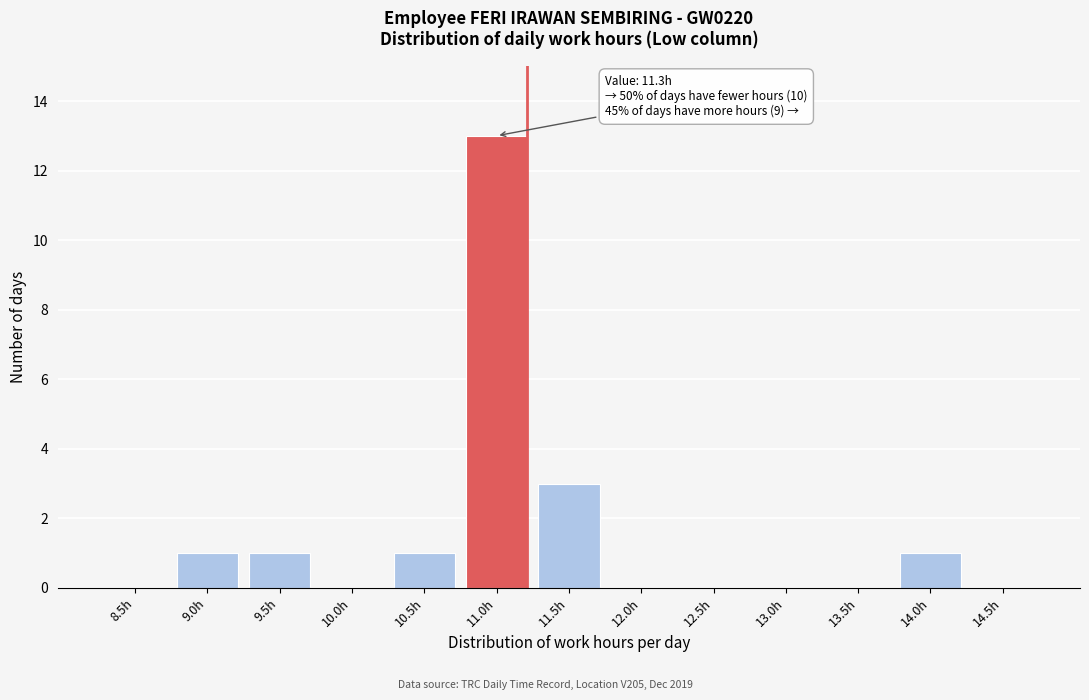

Reading right to left, list all the values displayed in this chart.

14.5h=0	14.0h=1	13.5h=0	13.0h=0	12.5h=0	12.0h=0	11.5h=3	11.0h=13	10.5h=1	10.0h=0	9.5h=1	9.0h=1	8.5h=0